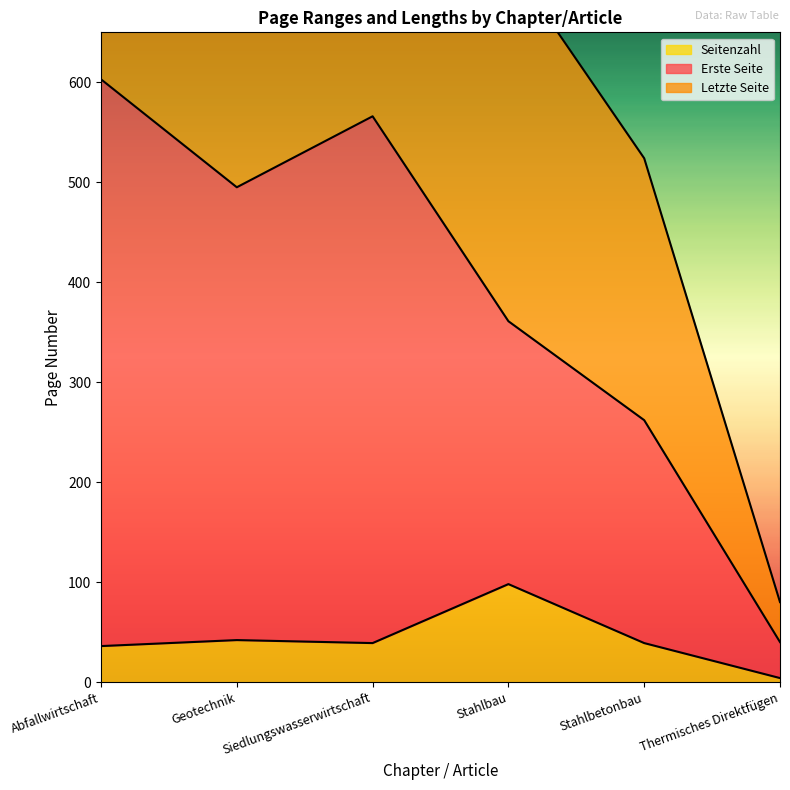

What is the total value across all series at Stahlbau?

1181